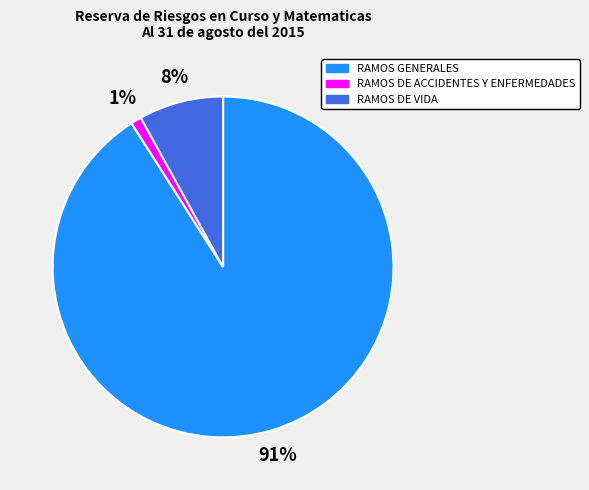

To the nearest percent, what percentage of the pie is RAMOS GENERALES?

91%